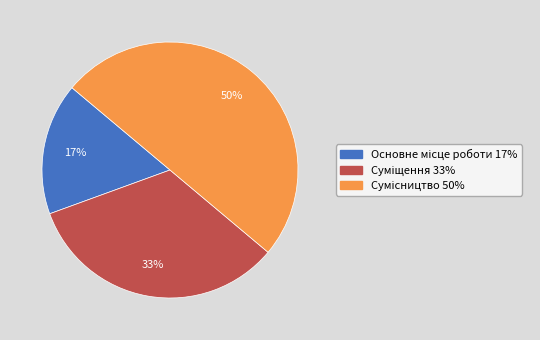

To the nearest percent, what is the difference between the largest and smallest slice percentages?

33%